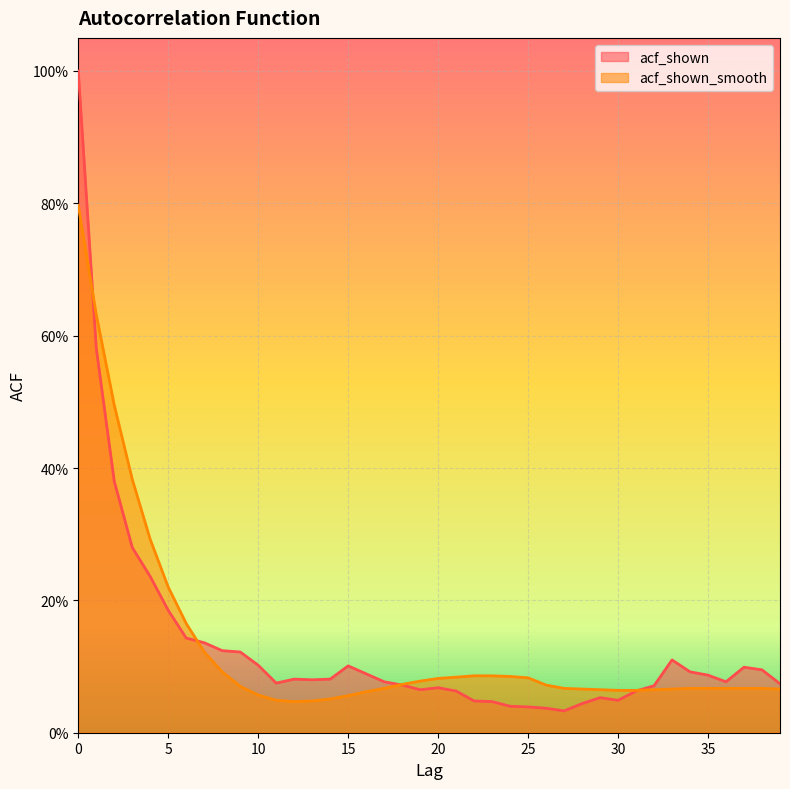

Which series changed the most between 4 and 10?

acf_shown_smooth